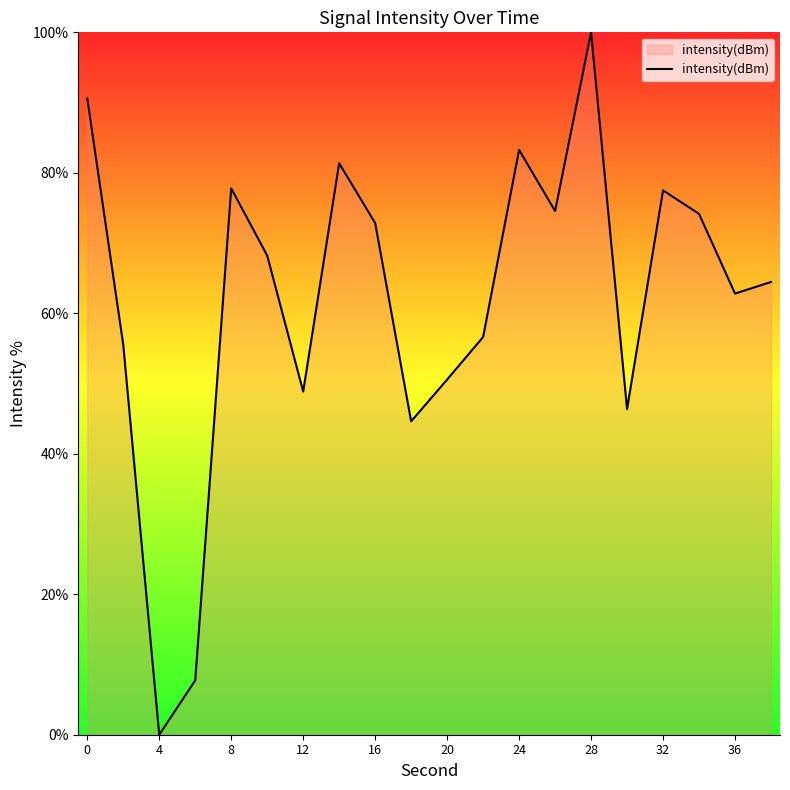

What is the greatest value displayed?

100.0